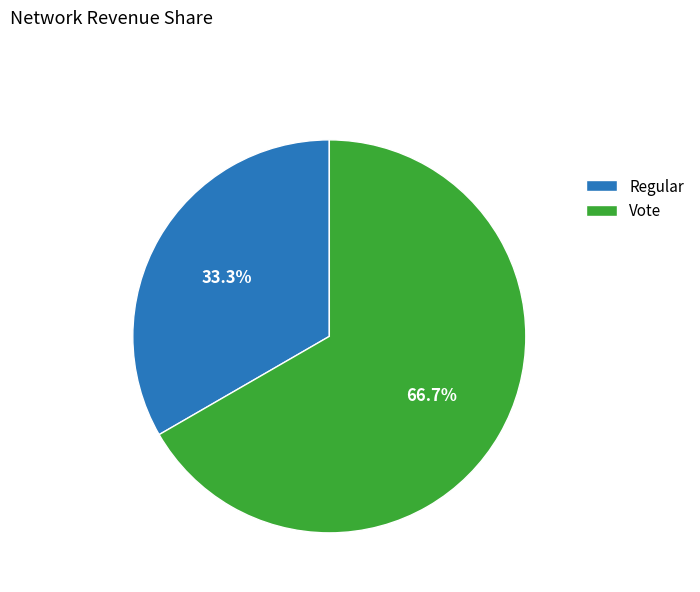

Does any single category account for the majority?

Yes